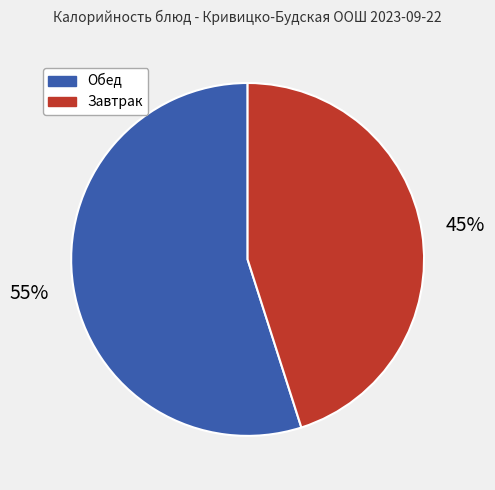

Does any single category account for the majority?

Yes